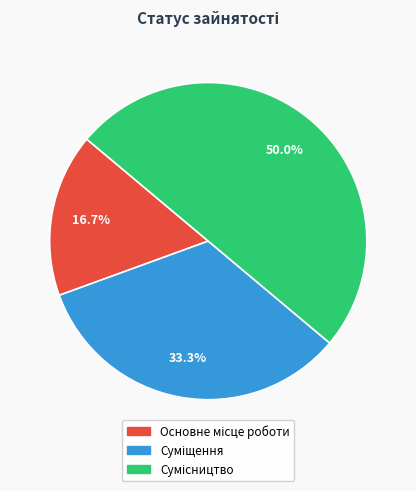

How many segments does this pie chart have?

3